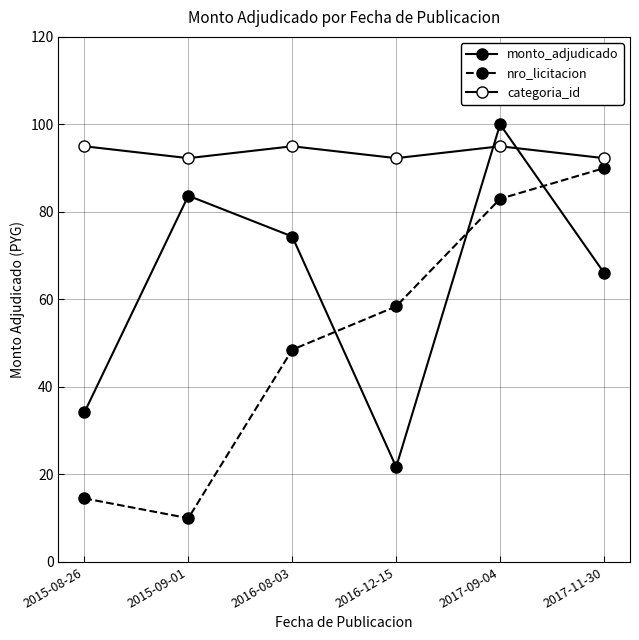

True or false: categoria_id and monto_adjudicado intersect in this chart.

True